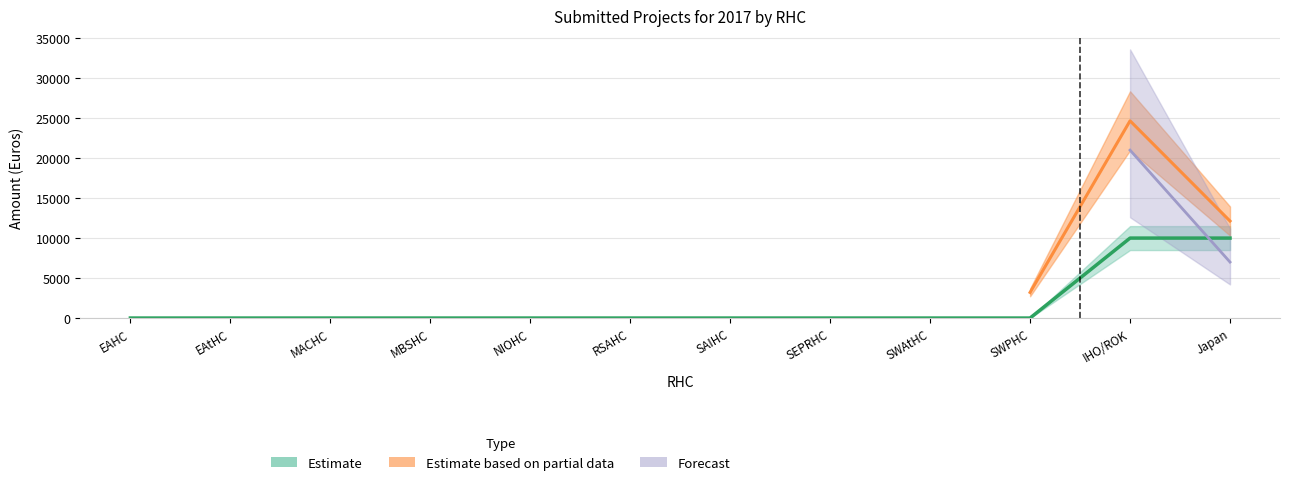

At which category does the chart reach its minimum across all series?

EAHC